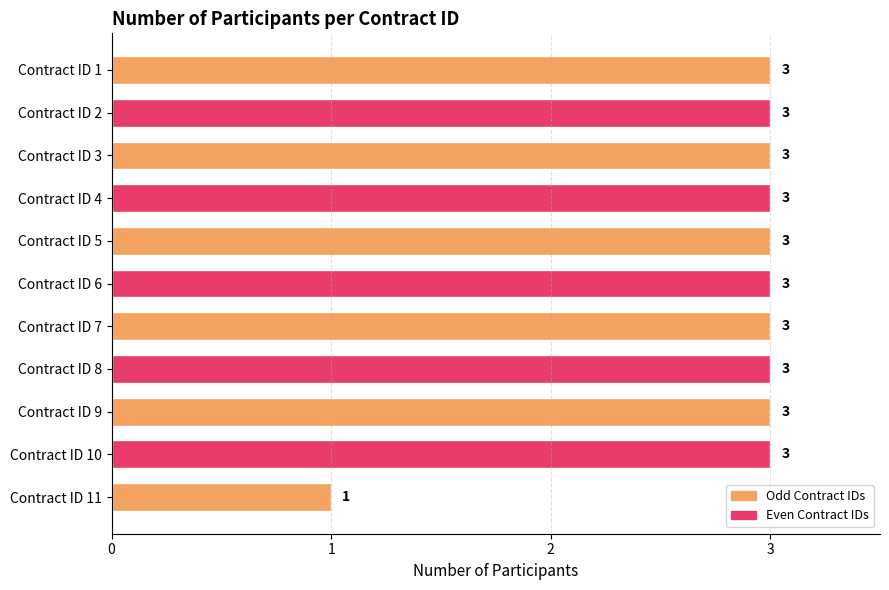

Approximately how many times larger is the value at Contract ID 8 compared to Contract ID 6?

1.0